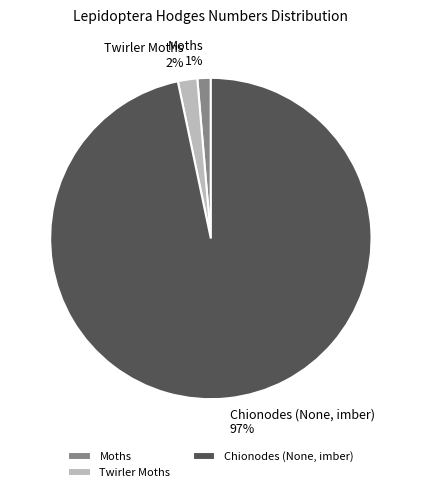

True or false: Chionodes (None, imber) 97% accounts for 90% of the total.

False